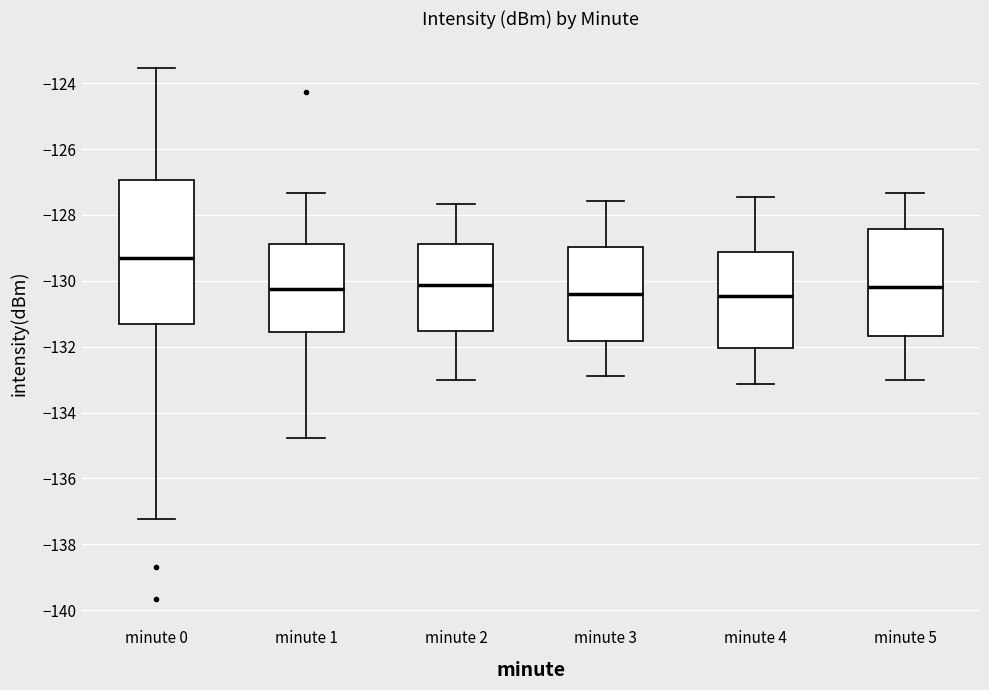

Reading left to right, read every box against the y-axis: the position of its median line, the range the box covers, and the ends of its whiskers. The values are not printed on the chart, so give them approximately, as read against the axis.

minute 0: median -129.4, box -131.4 to -127.0, whiskers -137.2 to -123.6
minute 1: median -130.2, box -131.6 to -128.8, whiskers -134.8 to -127.4
minute 2: median -130.2, box -131.6 to -128.8, whiskers -133.0 to -127.6
minute 3: median -130.4, box -131.8 to -129.0, whiskers -133.0 to -127.6
minute 4: median -130.4, box -132.0 to -129.2, whiskers -133.2 to -127.4
minute 5: median -130.2, box -131.6 to -128.4, whiskers -133.0 to -127.4